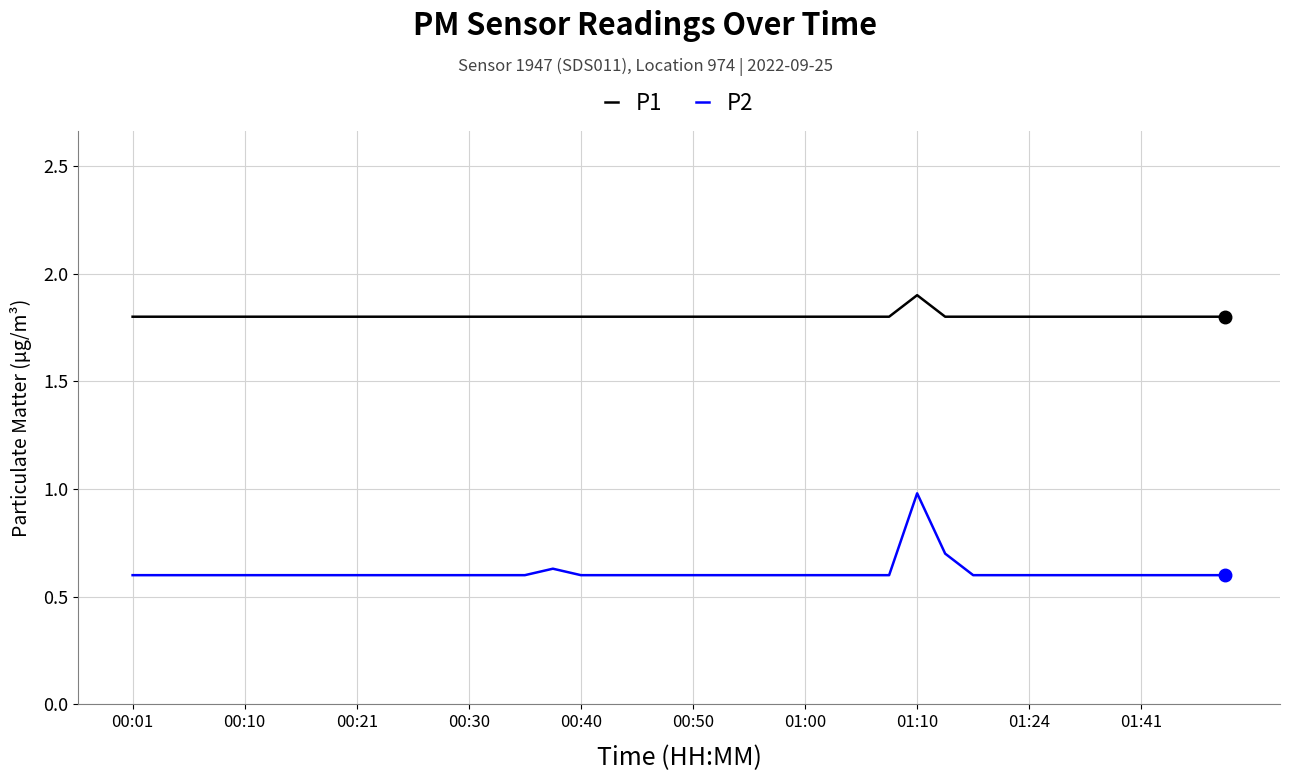

What are all the series names shown in the legend?

P1, P2